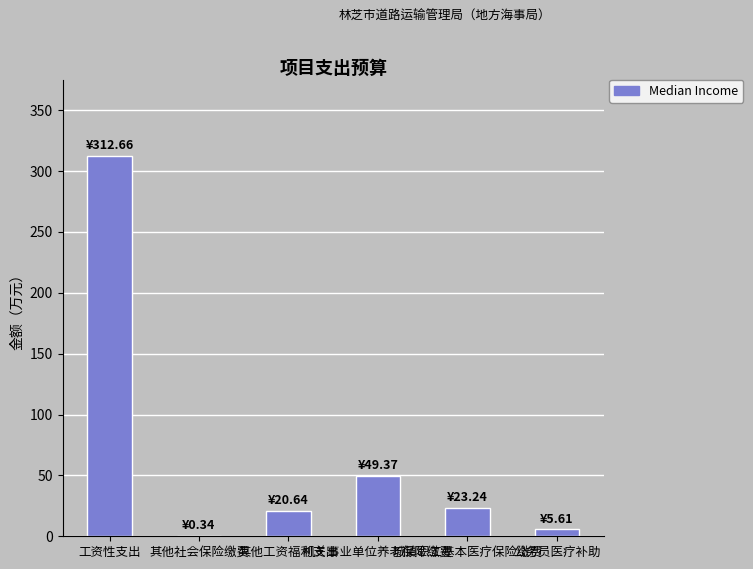

The value at 其他工资福利支出 is 6.1. True or false?

False